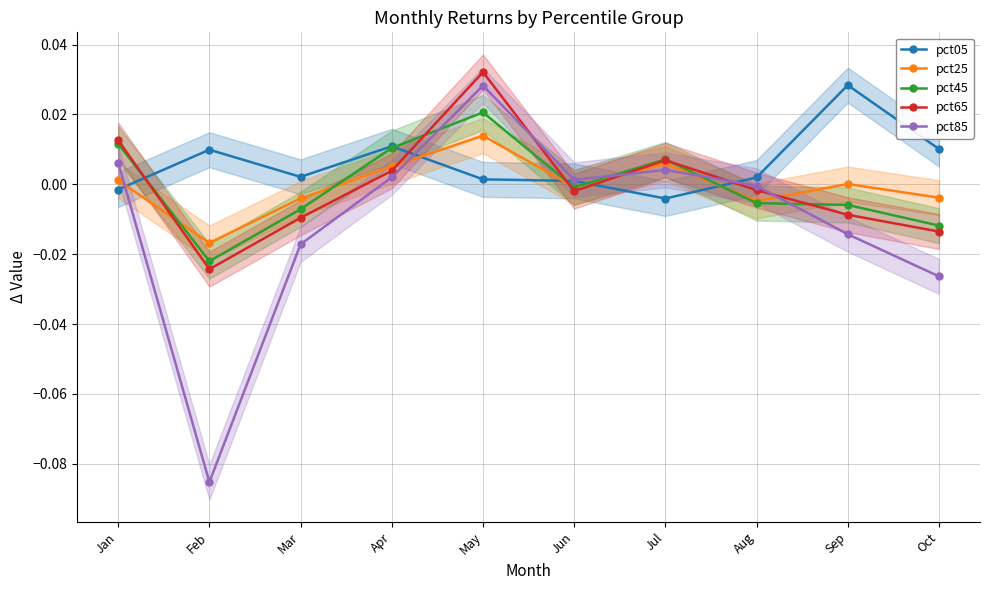

At which label does pct25 reach its peak?

May